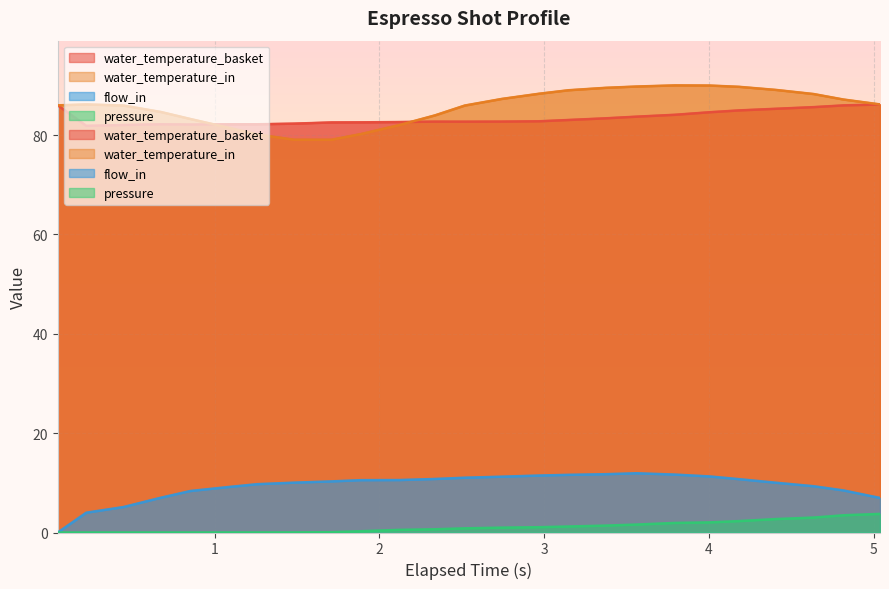

What is the average value of the pressure series?

1.1